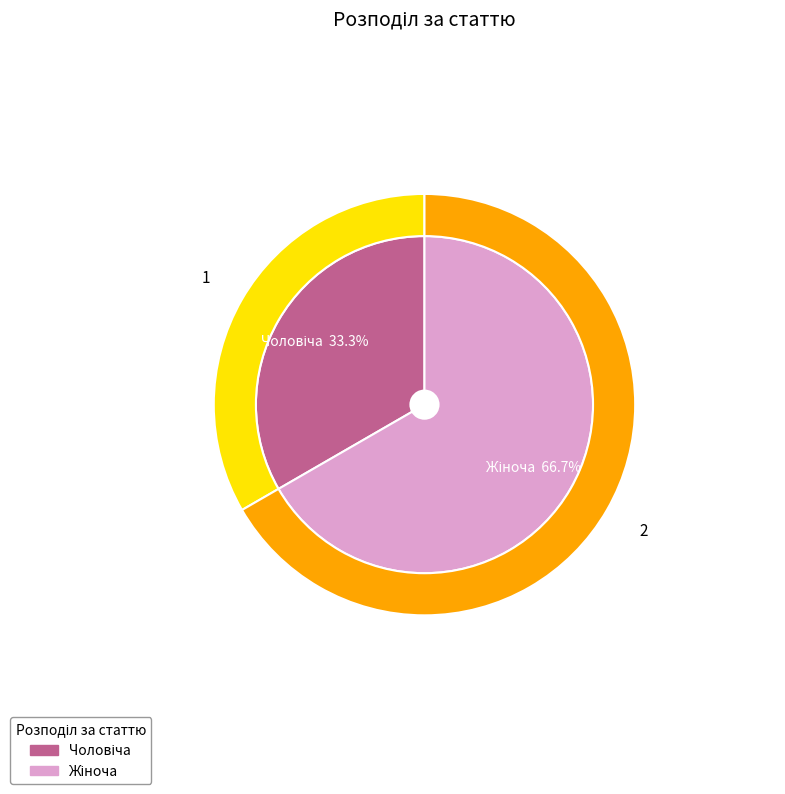

True or false: Жіноча accounts for 67% of the total.

True